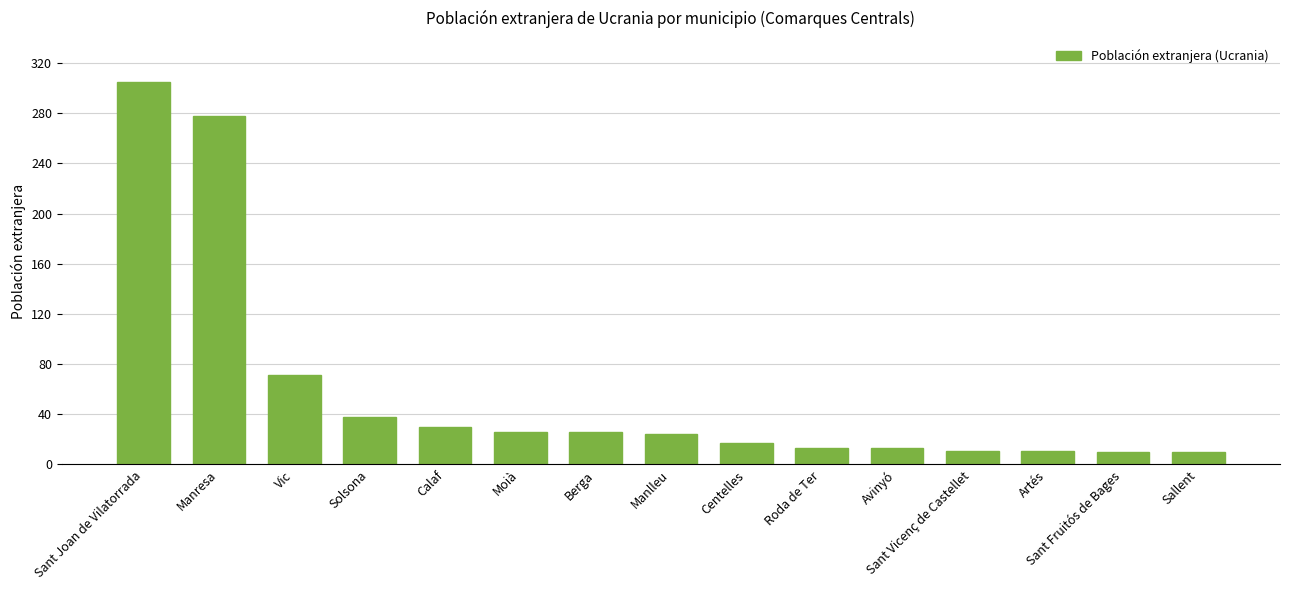

What is the maximum value shown in the chart?

305